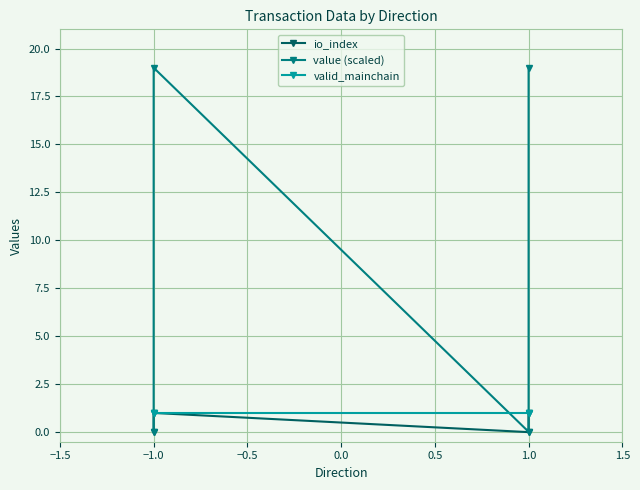

Reading right to left, transcribe all the data shown in this chart.

io_index: 1.0	0.0	1.0	0.0
value (scaled): 19.0	0.0	19.0	0.0
valid_mainchain: 1.0	1.0	1.0	1.0